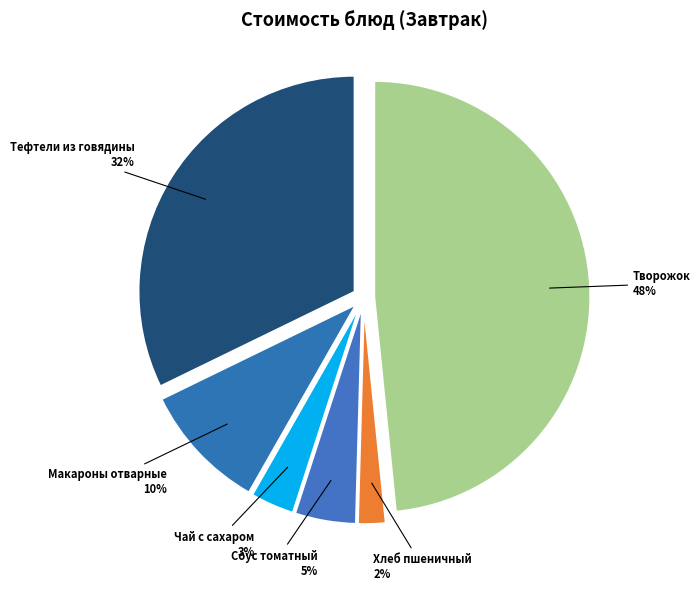

How many slices are in this pie chart?

6